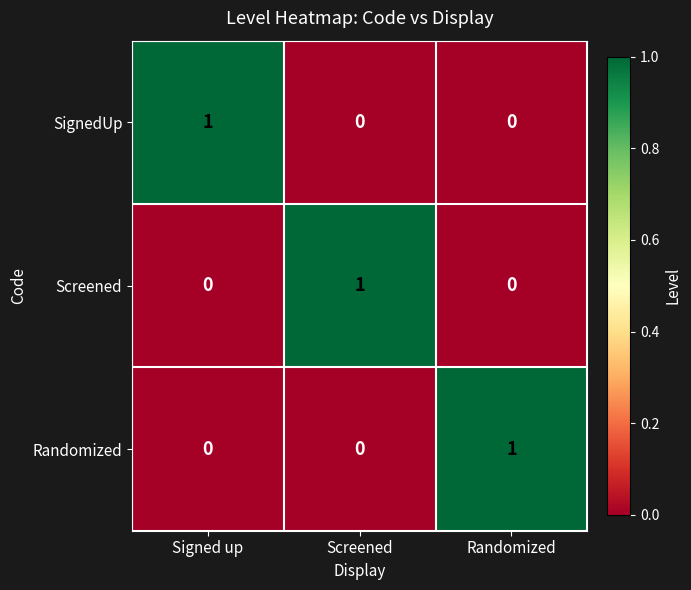

Reading left to right, list all the values displayed in this chart.

SignedUp: Signed up=1	Screened=0	Randomized=0
Screened: Signed up=0	Screened=1	Randomized=0
Randomized: Signed up=0	Screened=0	Randomized=1